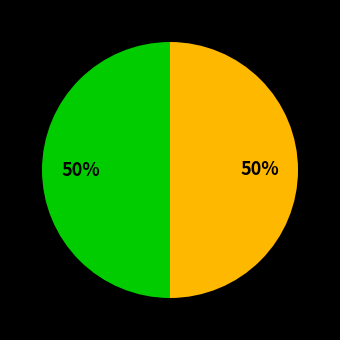

To the nearest percent, what is the average slice percentage?

50%